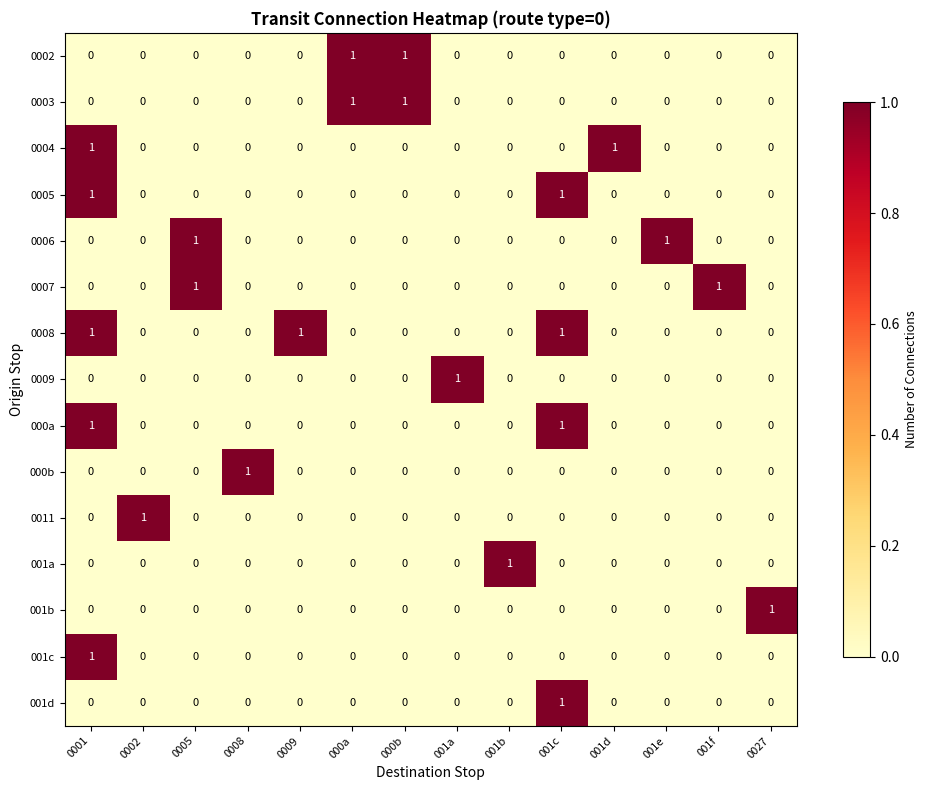

Count the 0006 values in the range 0 to 1.

14